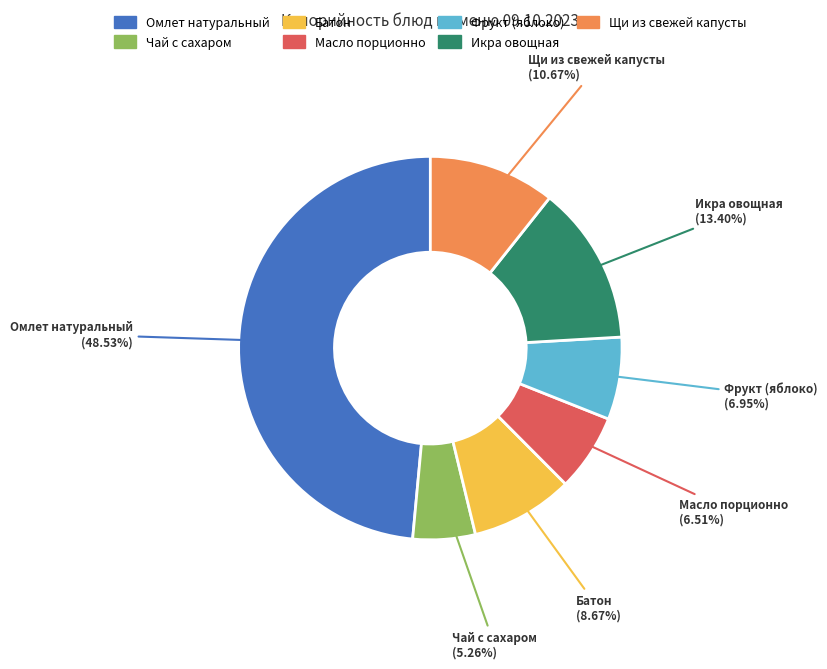

To the nearest percent, what is the difference between the largest and smallest slice percentages?

43%